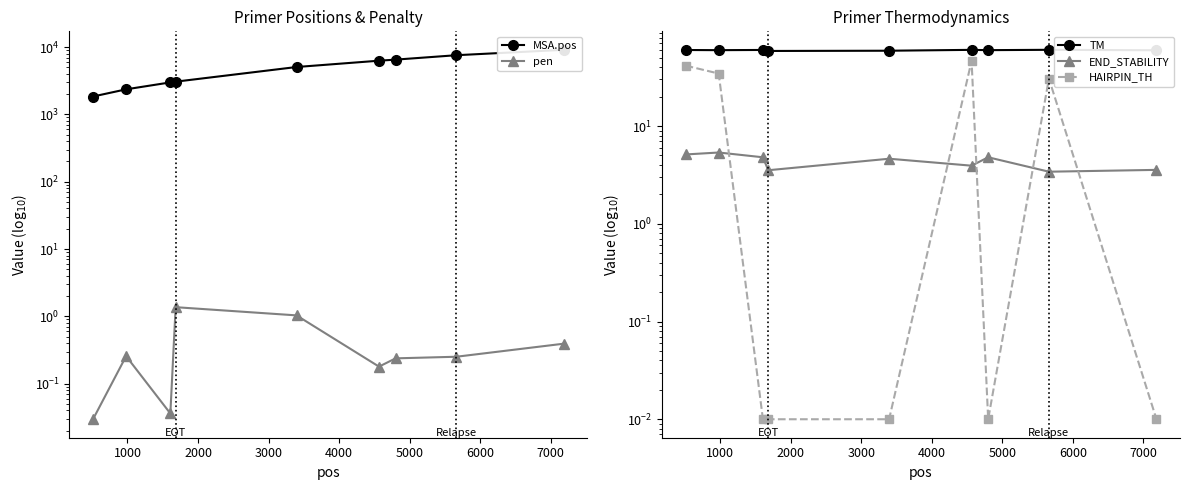

What is the spread (max minus min) of values at 3000?

3065.0